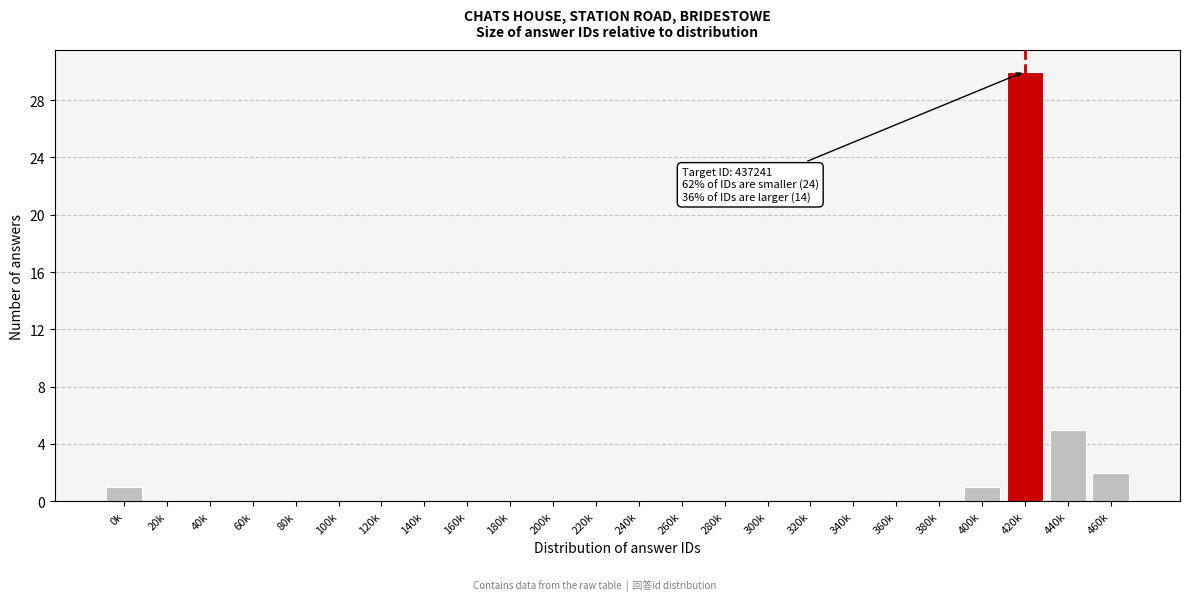

Reading right to left, extract all data points from this chart.

460k=2	440k=5	420k=30	400k=1	380k=0	360k=0	340k=0	320k=0	300k=0	280k=0	260k=0	240k=0	220k=0	200k=0	180k=0	160k=0	140k=0	120k=0	100k=0	80k=0	60k=0	40k=0	20k=0	0k=1